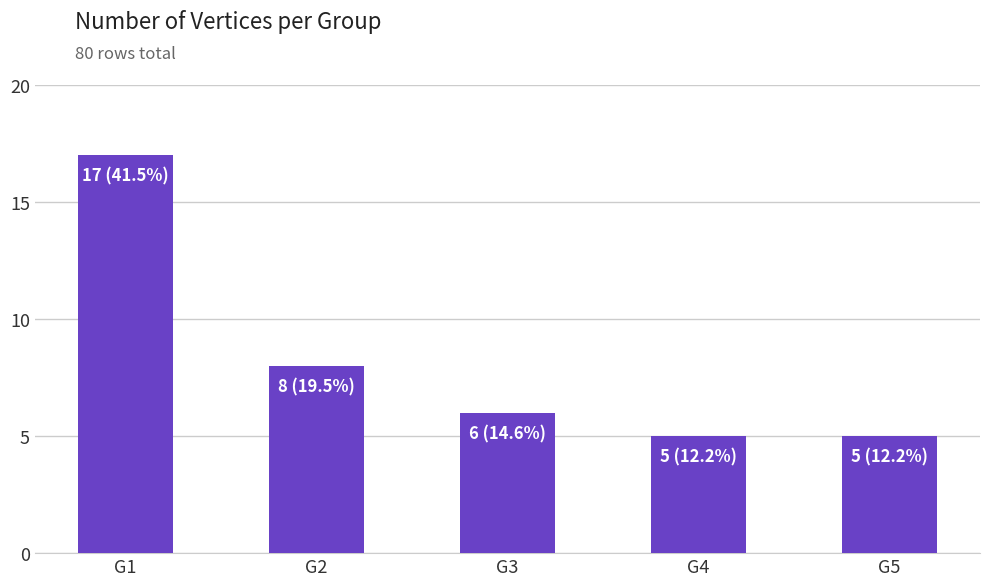

Reading left to right, what are all the values shown in this chart?

17	8	6	5	5